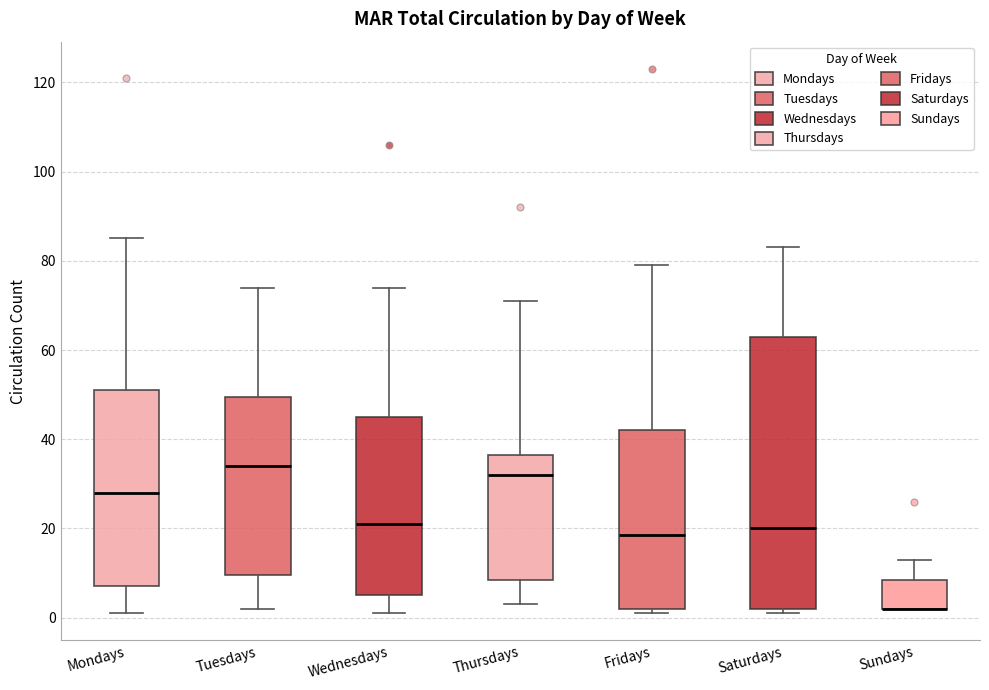

Reading left to right, read every box against the y-axis: the position of its median line, the range the box covers, and the ends of its whiskers. The values are not printed on the chart, so give them approximately, as read against the axis.

Mondays: median 28, box 8 to 52, whiskers 2 to 86
Tuesdays: median 34, box 10 to 50, whiskers 2 to 74
Wednesdays: median 22, box 6 to 46, whiskers 2 to 74
Thursdays: median 32, box 8 to 36, whiskers 4 to 72
Fridays: median 18, box 2 to 42, whiskers 2 (just below the box's lower edge) to 80
Saturdays: median 20, box 2 to 64, whiskers 2 (just below the box's lower edge) to 84
Sundays: median 2 (drawn on the box's lower edge), box 2 to 8, whiskers 2 to 14